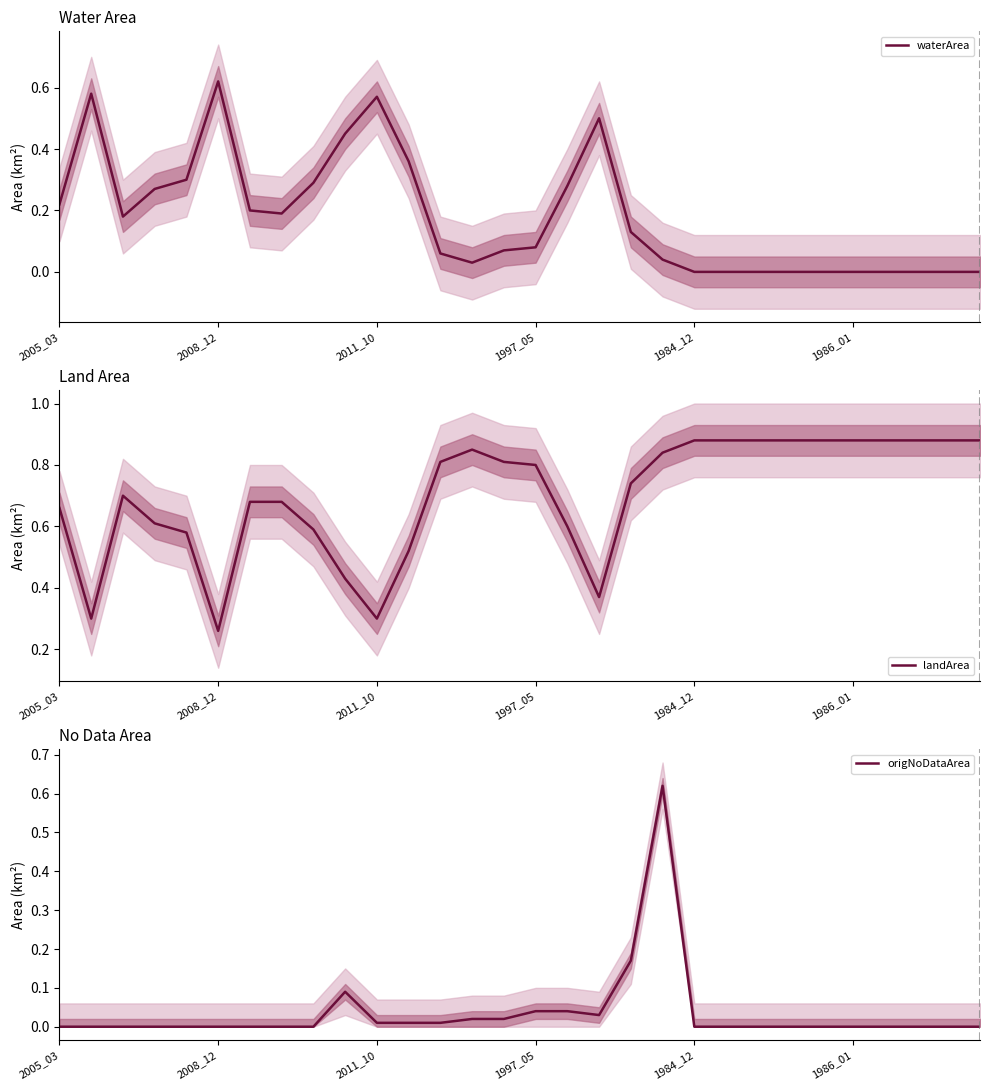

At which category does origNoDataArea reach its first local peak?

9